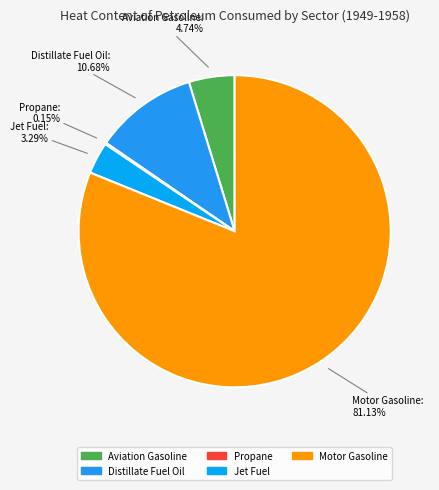

Does any single category account for the majority?

Yes